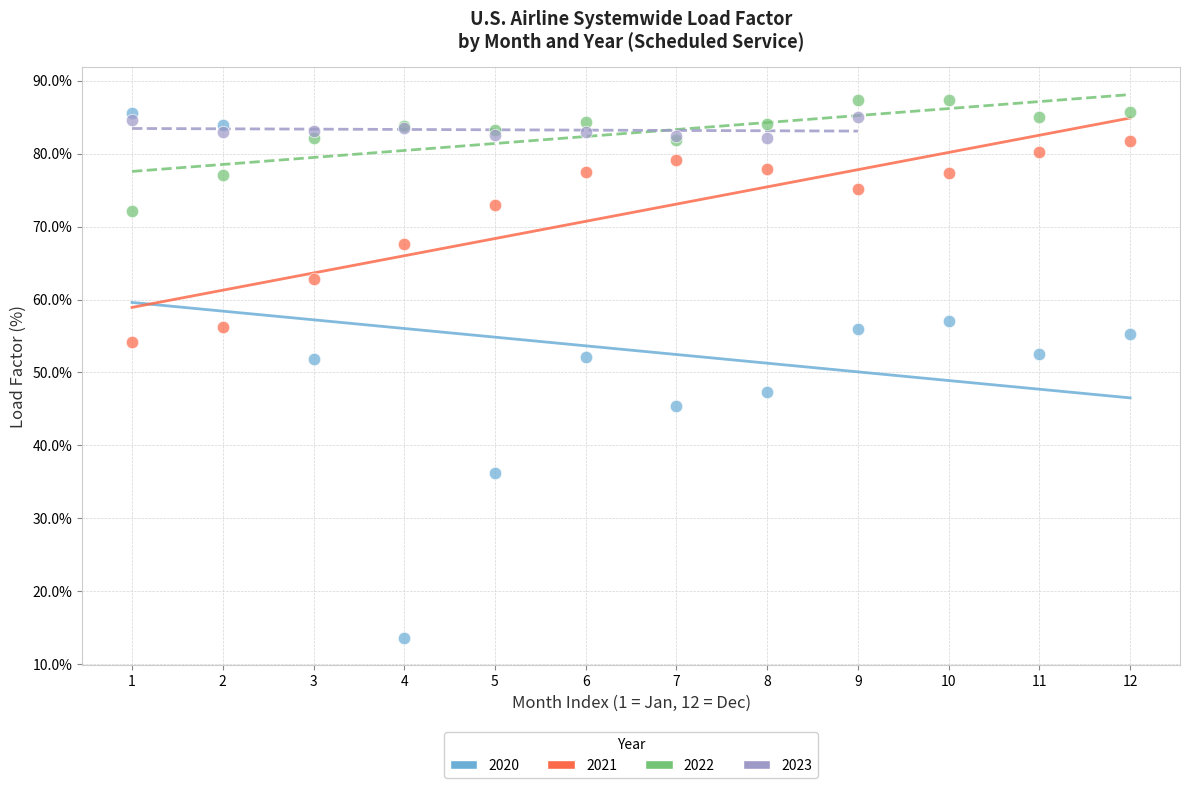

Which series contains the lowest Y value?

2020